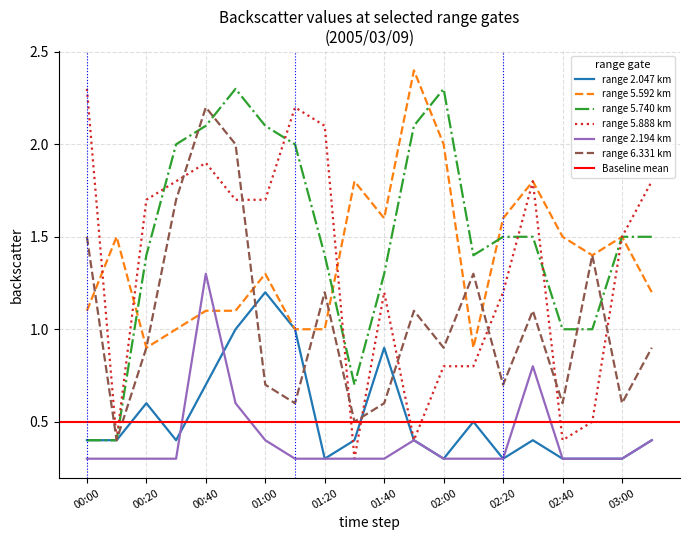

List the series in order of their peak value, lowest first.

2.047, 2.194, 6.331, 5.740, 5.888, 5.592